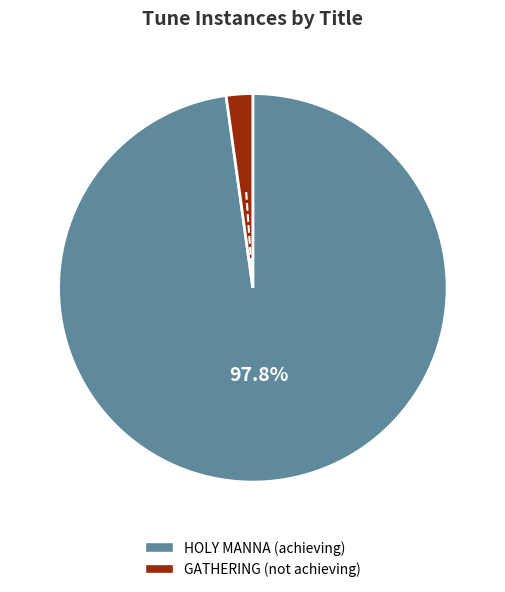

How much of the chart is everything except HOLY MANNA?

2.2%